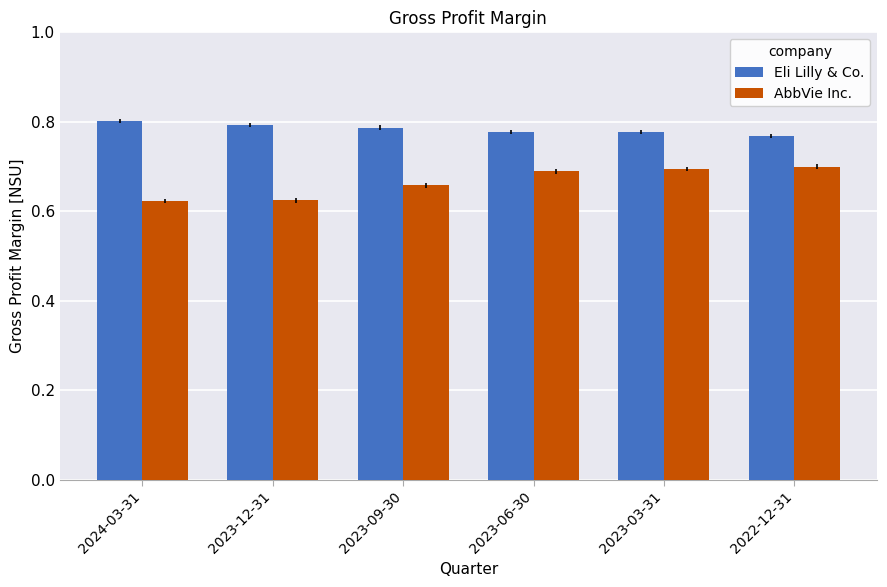

At 2022-12-31, list the series in order from smallest to largest.

AbbVie Inc., Eli Lilly & Co.